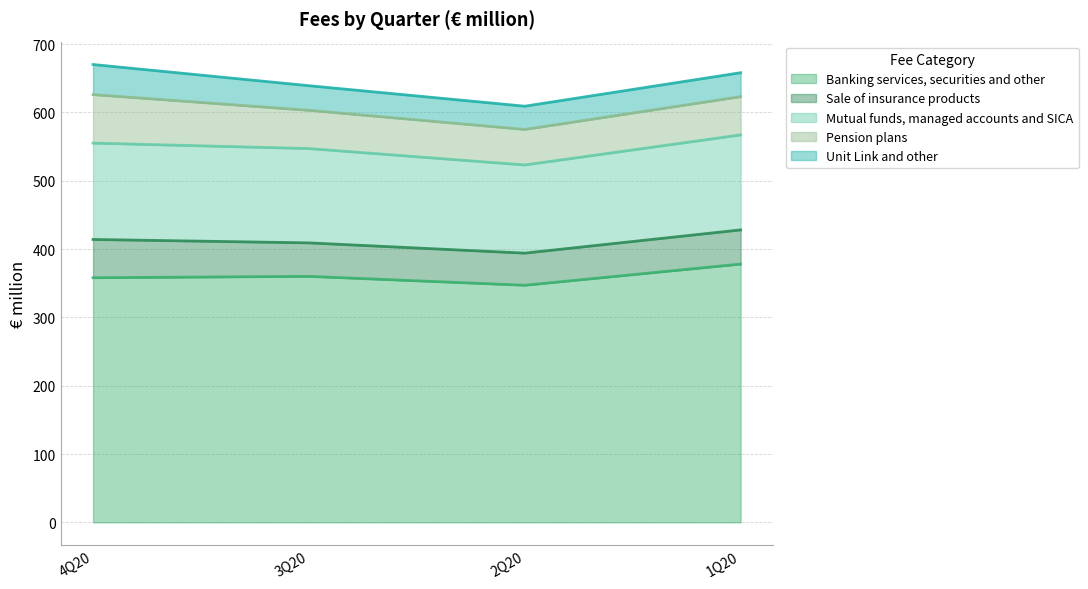

Which category has the highest value in the Mutual funds, managed accounts and SICA series?

4Q20